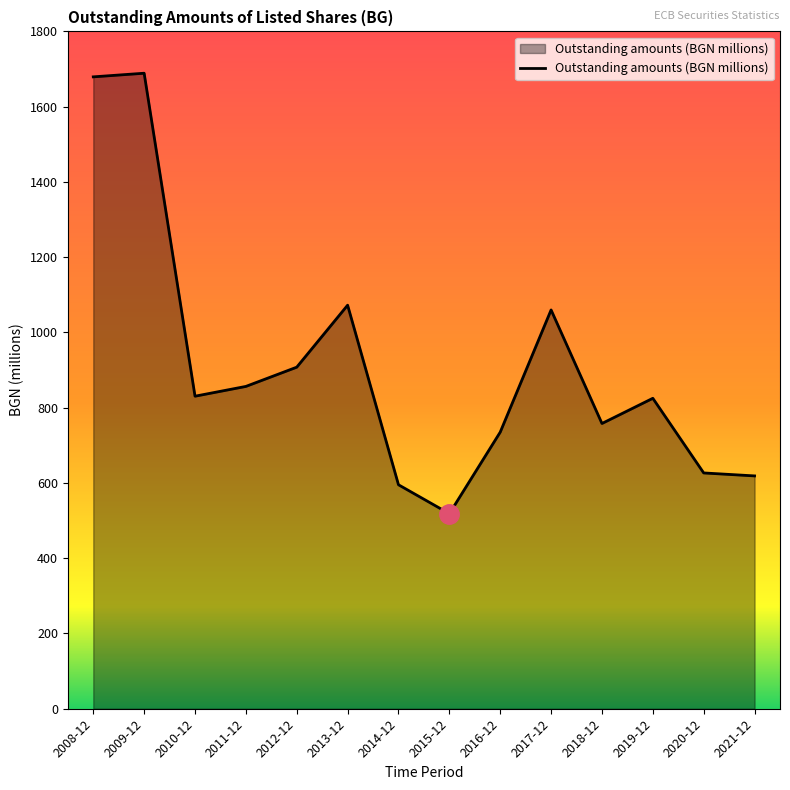

What is the ratio of the value at 2018-12 to the value at 2013-12?

0.7